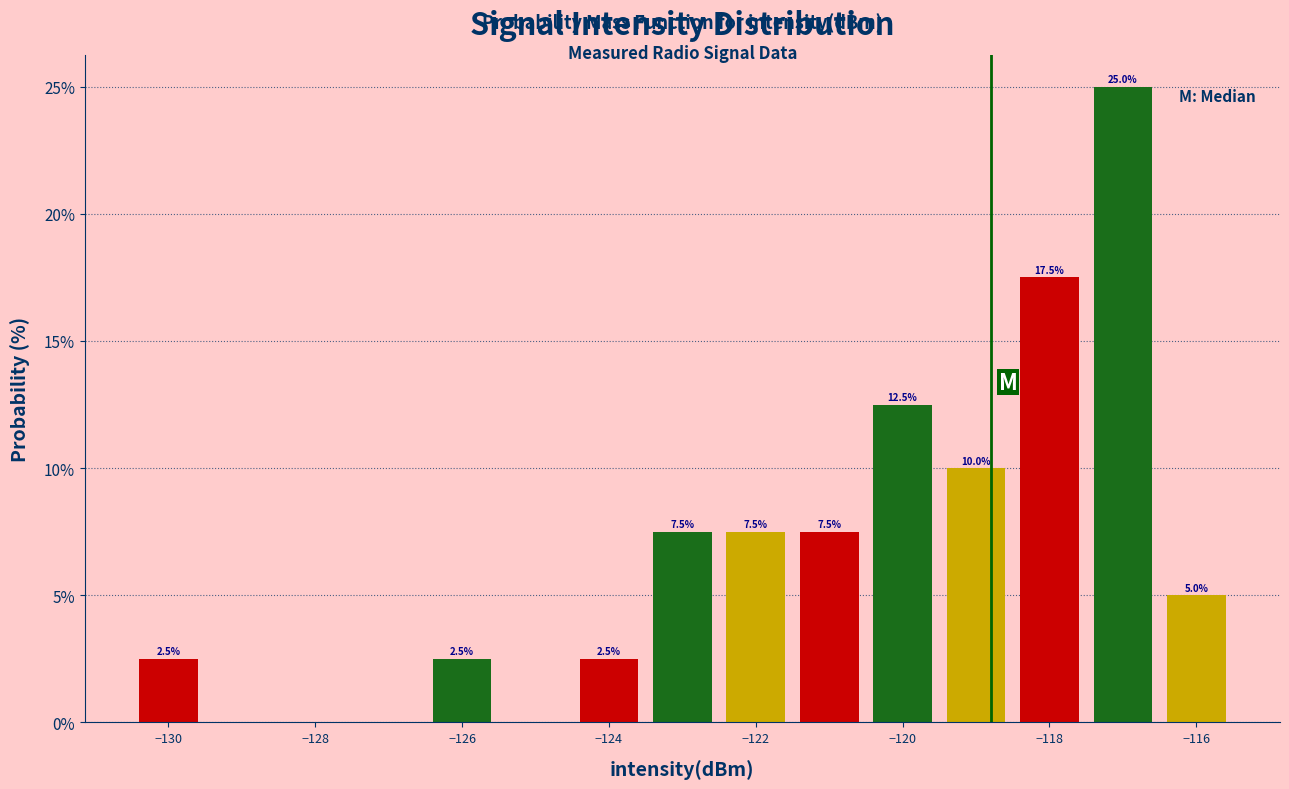

Which range on the x-axis has the tallest bar?

-117.5 to -116.5